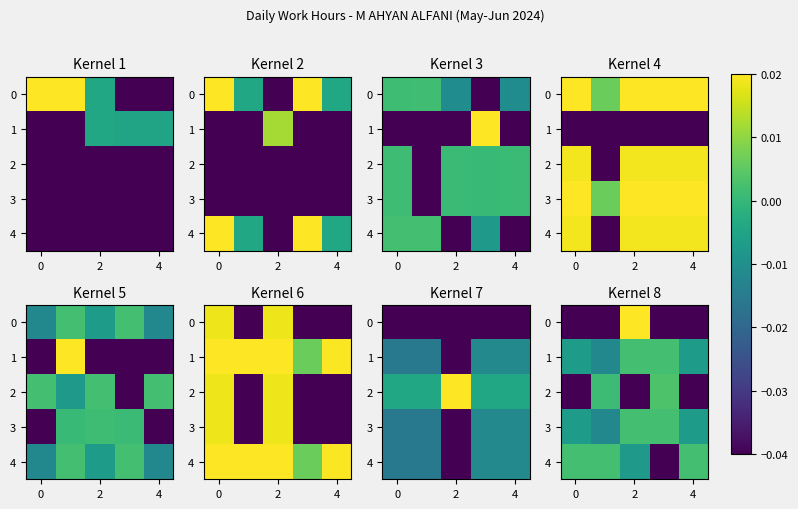

Which has a higher value, 4 or 6?

4